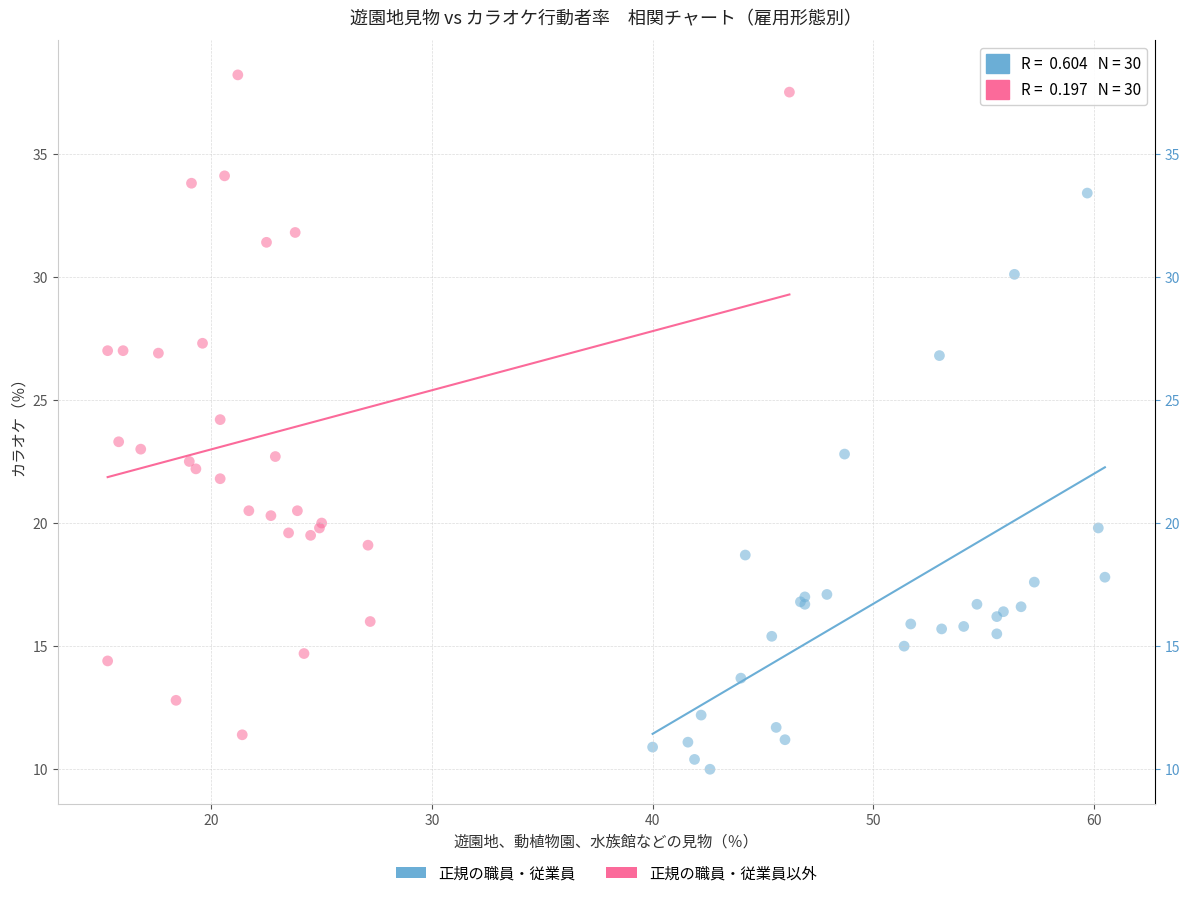

Which series has the largest Y range (max minus min)?

正規の職員・従業員以外